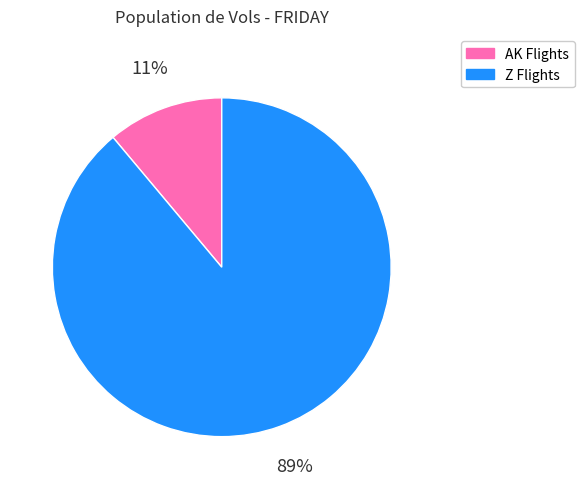

Count the number of slices in the pie.

2